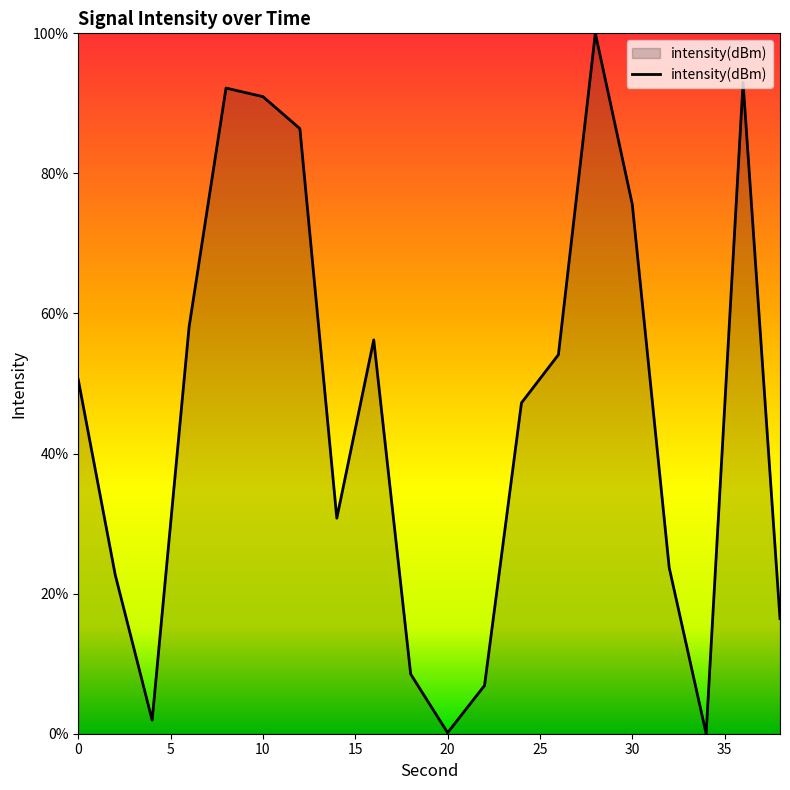

How many categories are shown in the chart?

20